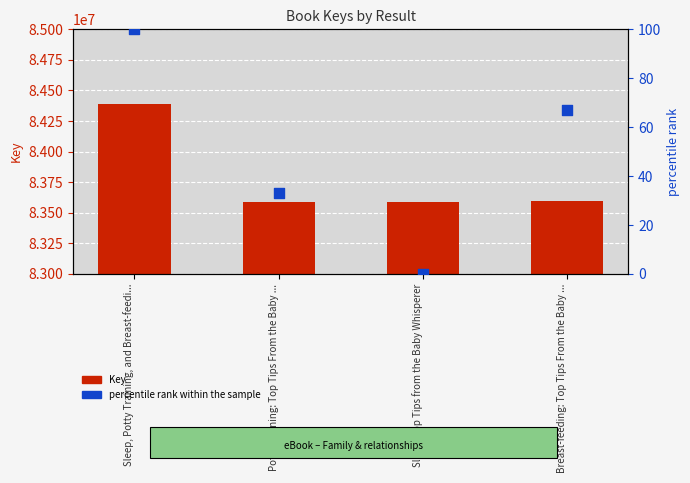

Which series contains the lowest Y value?

percentile rank within the sample